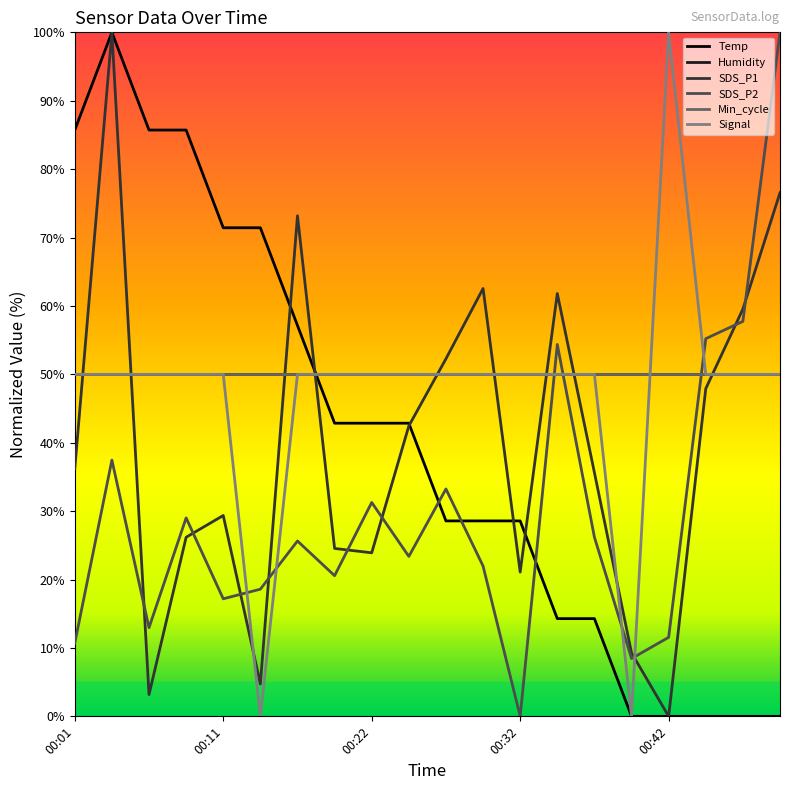

Does the chart display data point markers on the line(s)?

No